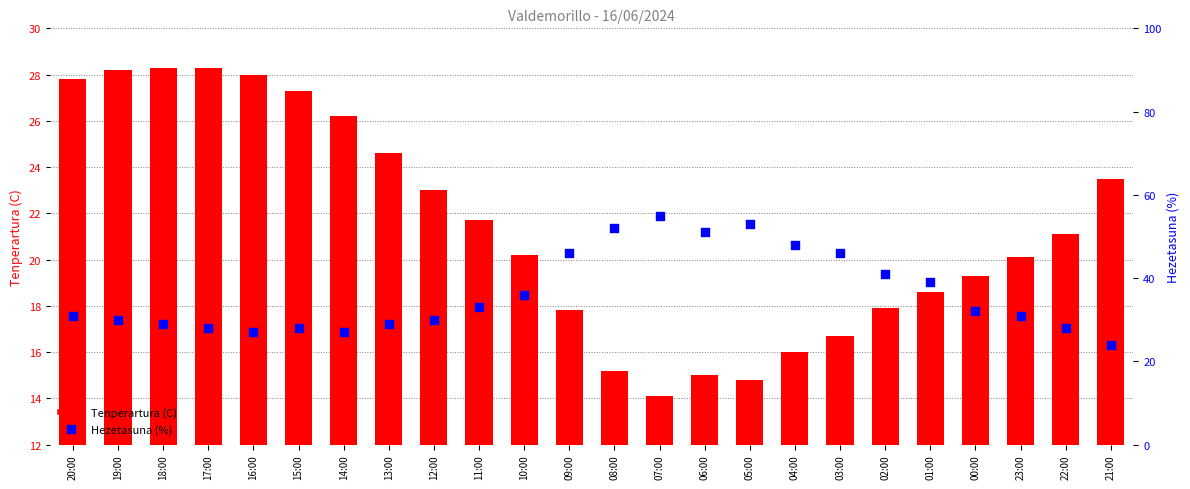

At how many categories does at least one series exceed 48?

4